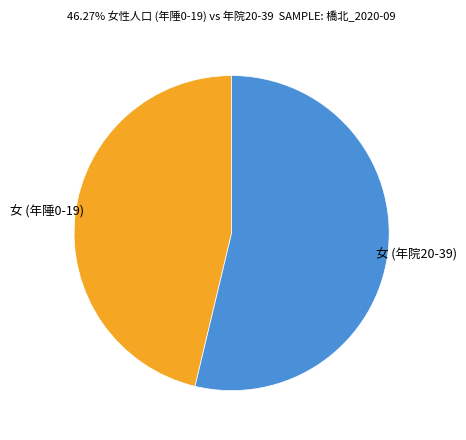

Do 女 (年院20-39) and 女 (年陲0-19) together represent more than half of the pie?

Yes